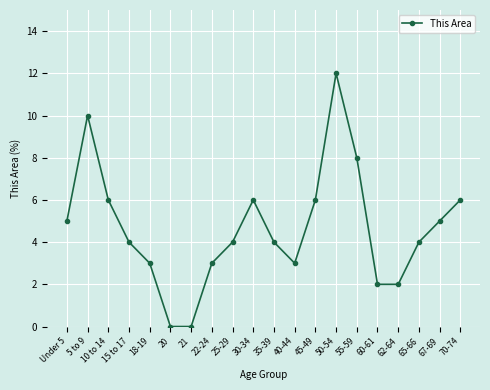

Which category has the highest value across all series?

50-54